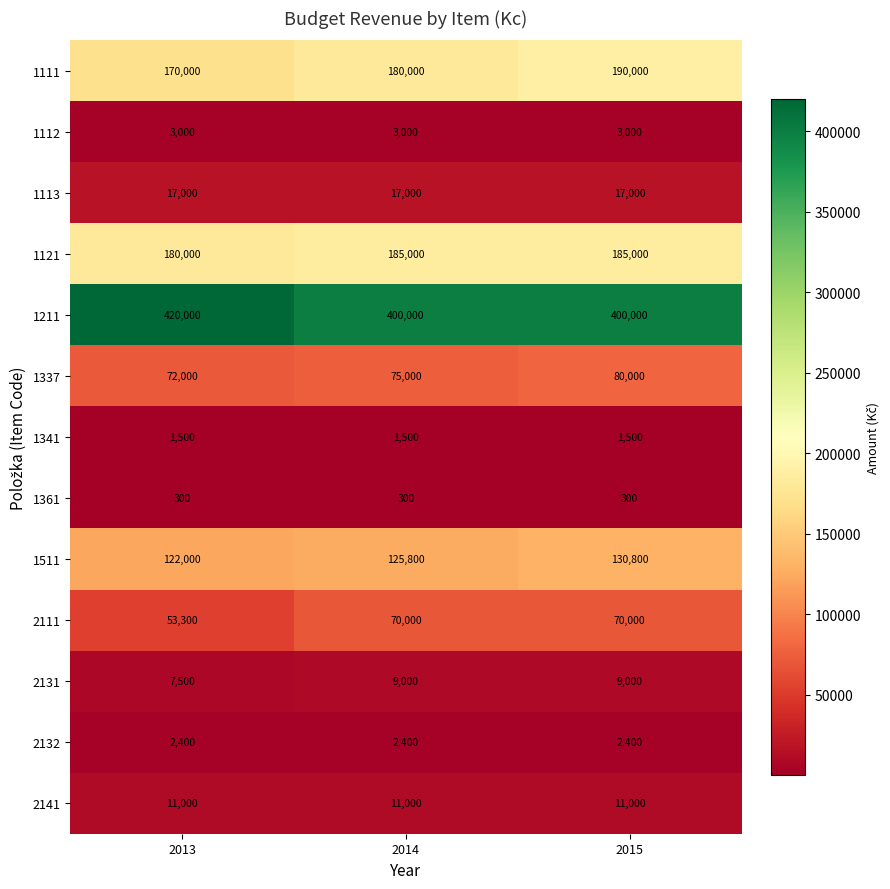

Read the 1511 value at 2015.

130800